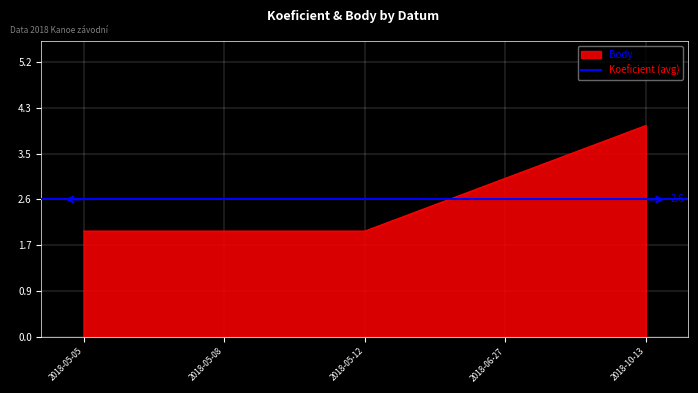

Where is the data nearest to the value 3?

2018-06-27